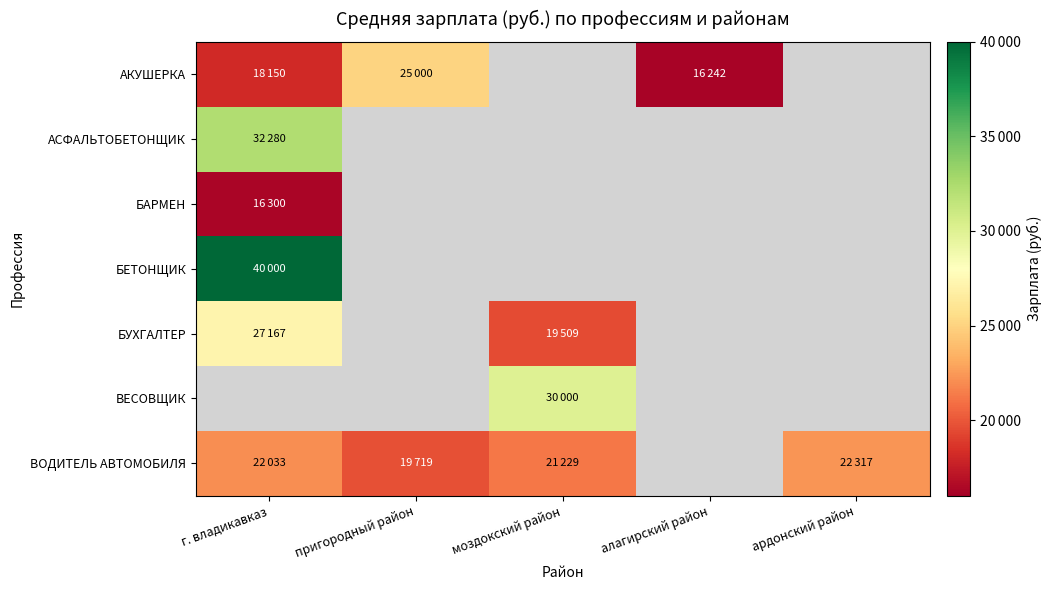

At how many categories does at least one series exceed 20788?

4